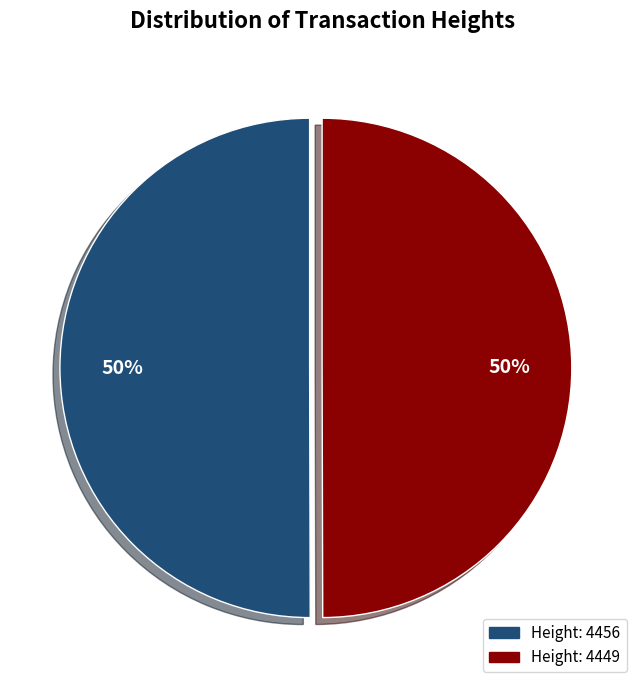

Combined, do Height: 4449 and Height: 4456 account for over 50%?

Yes